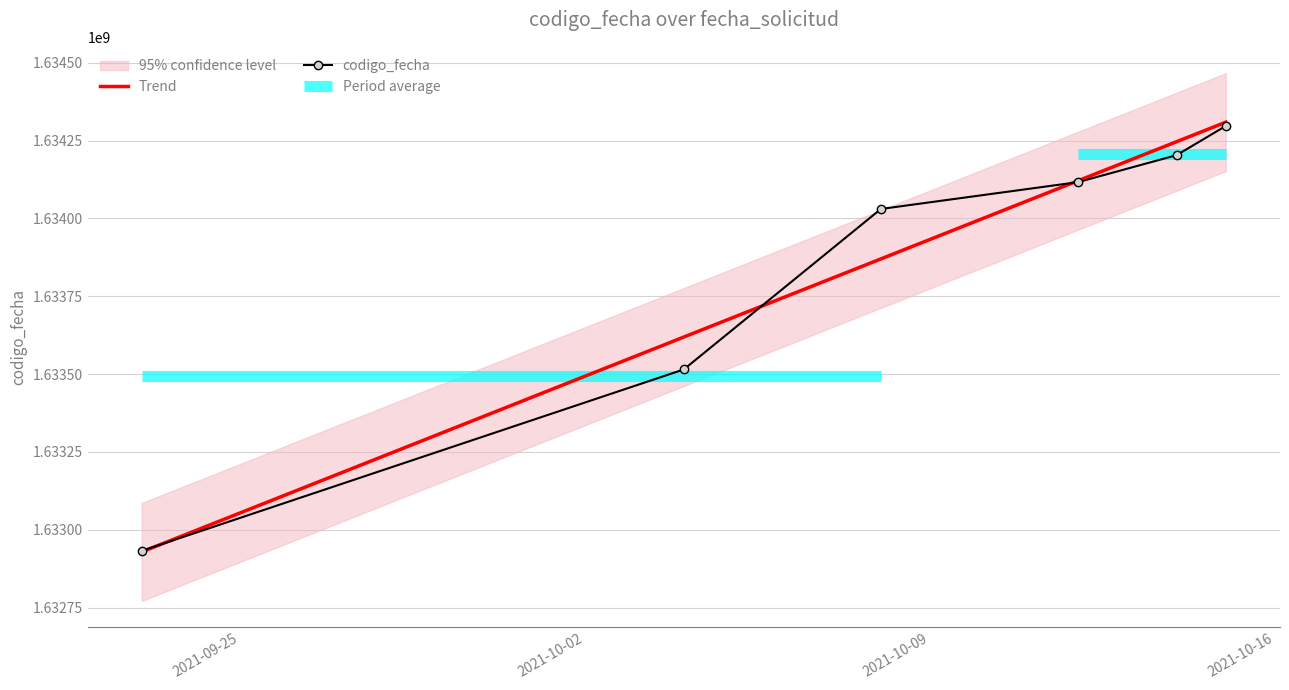

How many data points in Trend are above 1634120649?

3